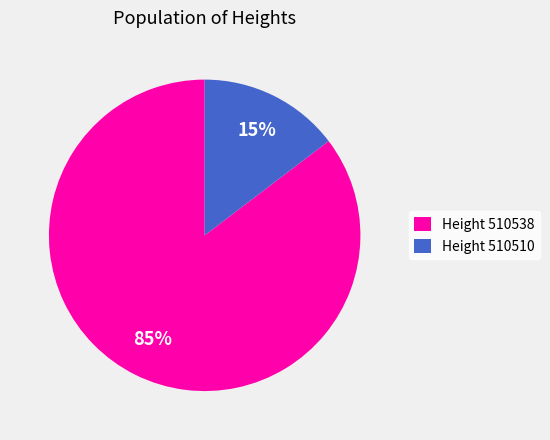

What percentage is the Height 510510 slice, to the nearest percent?

15%